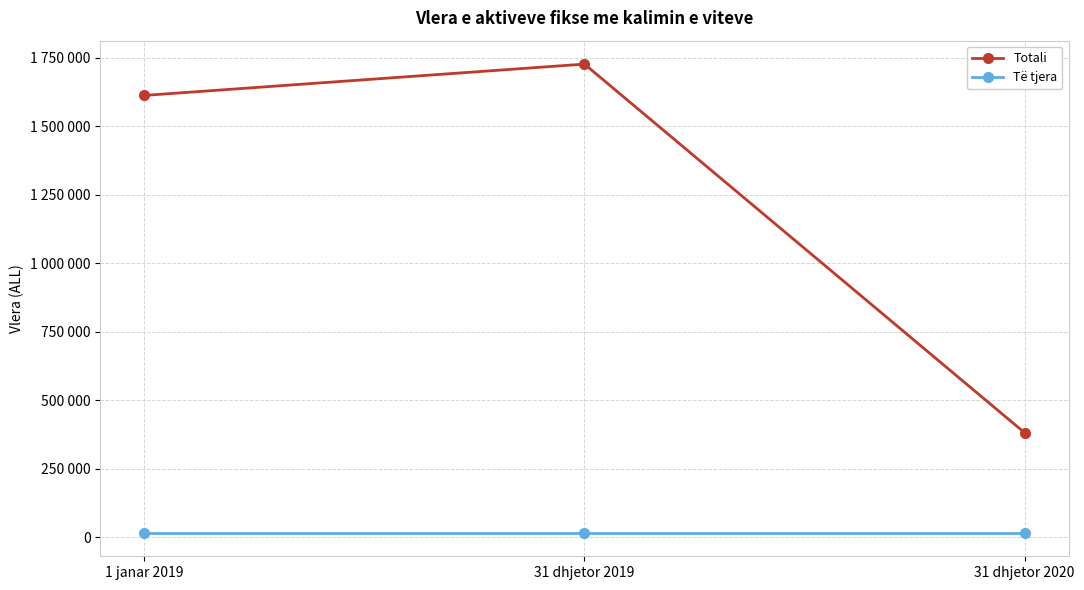

What is the total value across all series at 1 janar 2019?

1628609